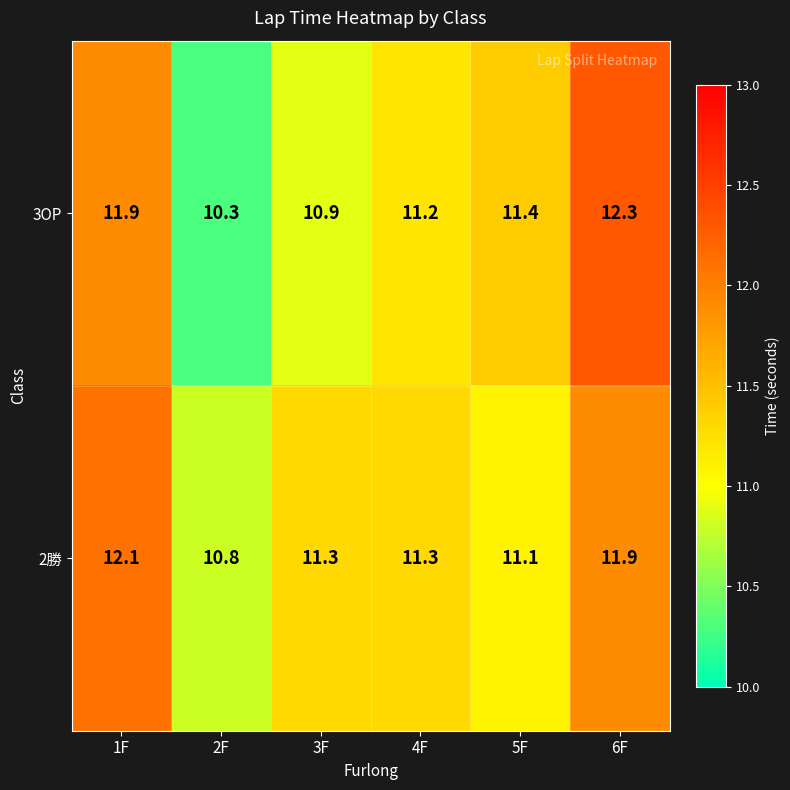

What is the minimum value for 2勝?

10.8